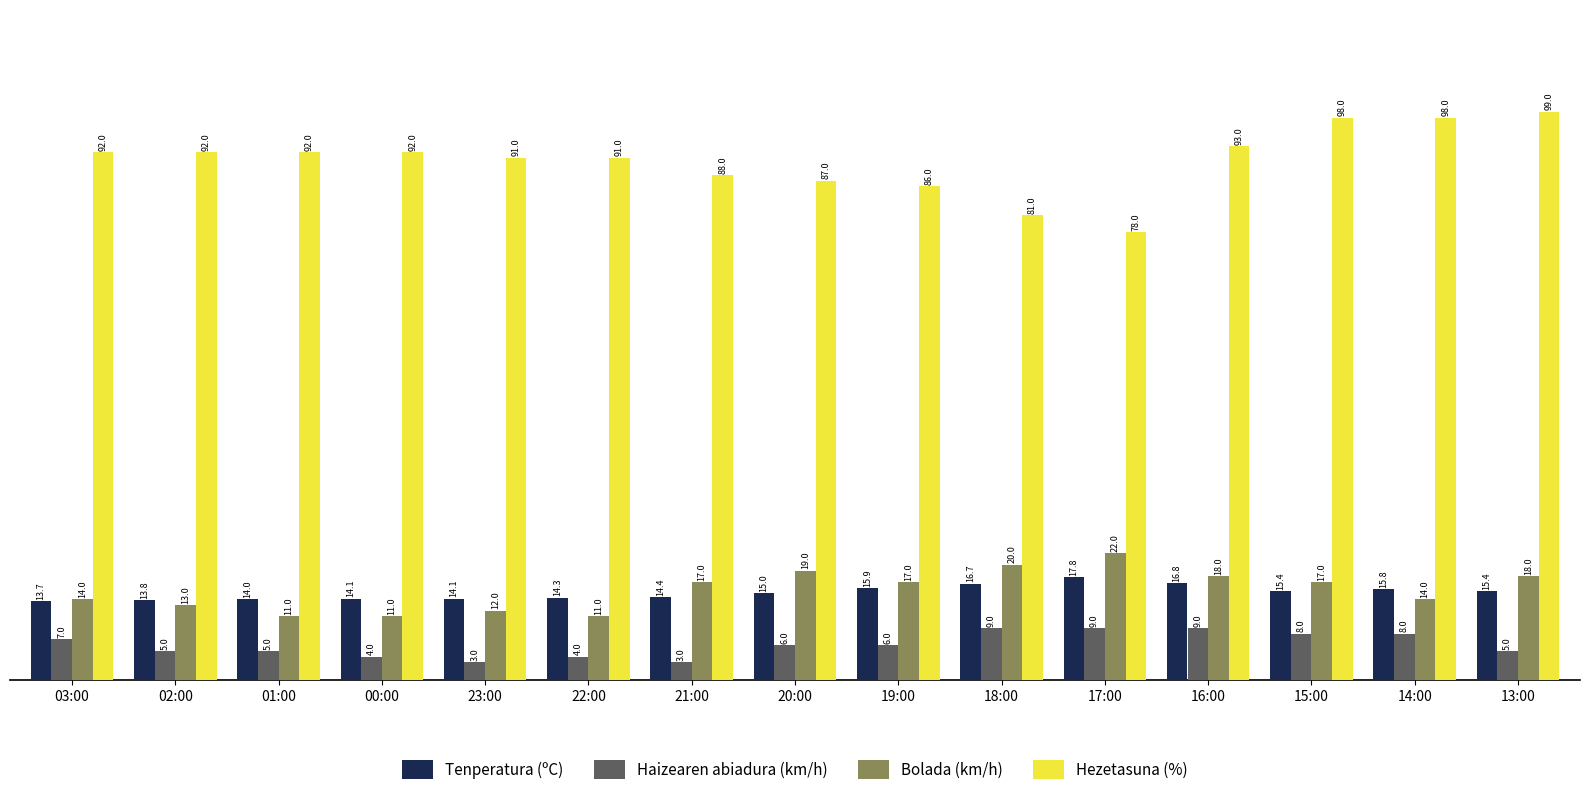

At which label is Hezetasuna (%) closest to 88?

21:00